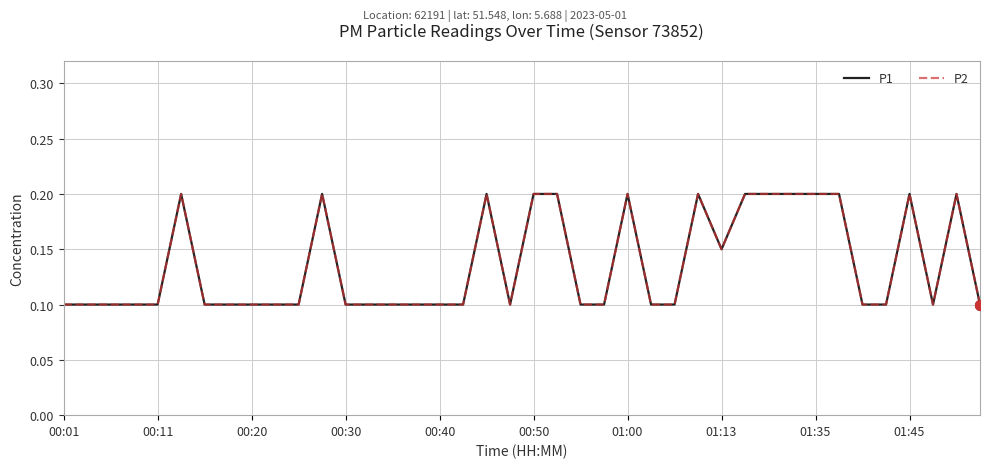

Does the chart have visible grid lines?

Yes